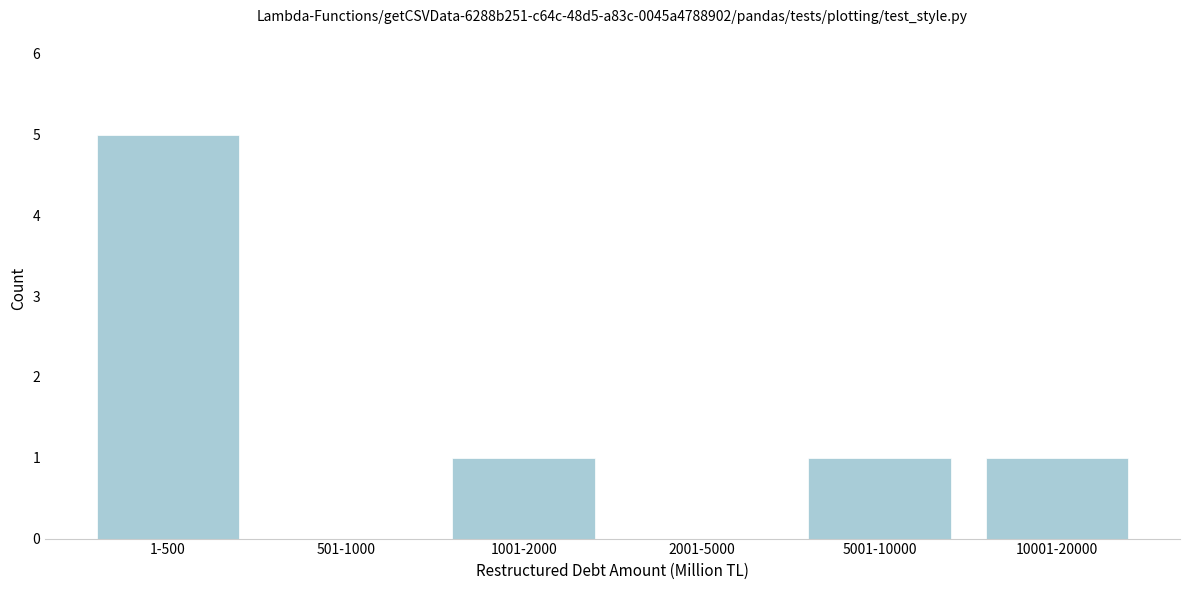

Reading left to right, extract all data points from this chart.

1-500=5	501-1000=0	1001-2000=1	2001-5000=0	5001-10000=1	10001-20000=1